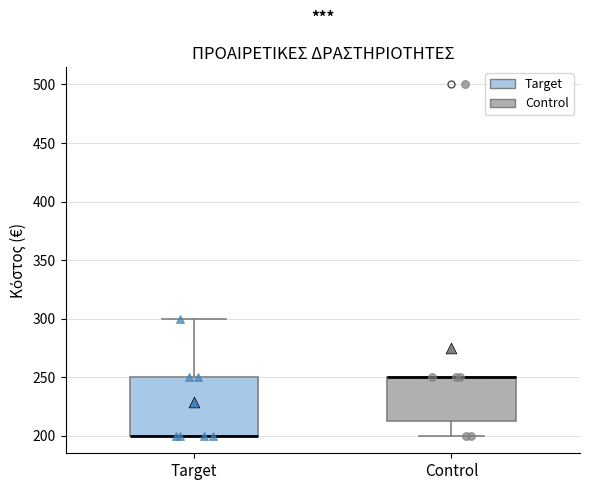

Comparing the boxes themselves (not the whiskers), which one is the tallest?

Target